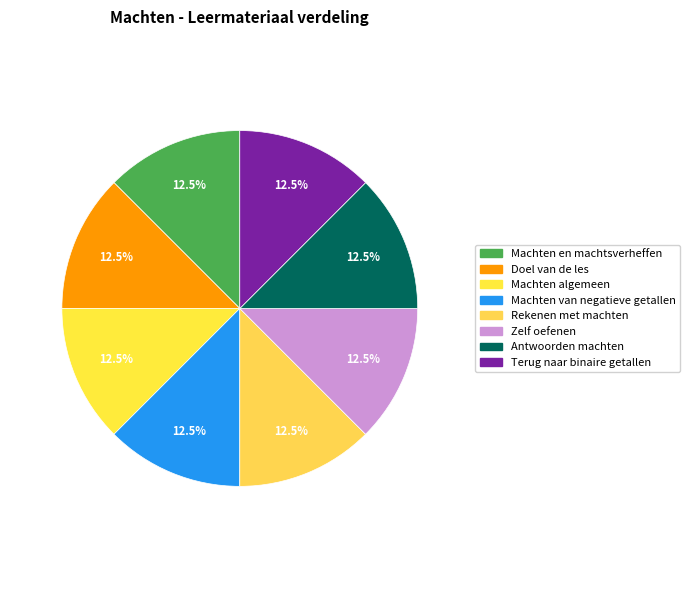

To the nearest percent, what portion does Zelf oefenen represent?

12%